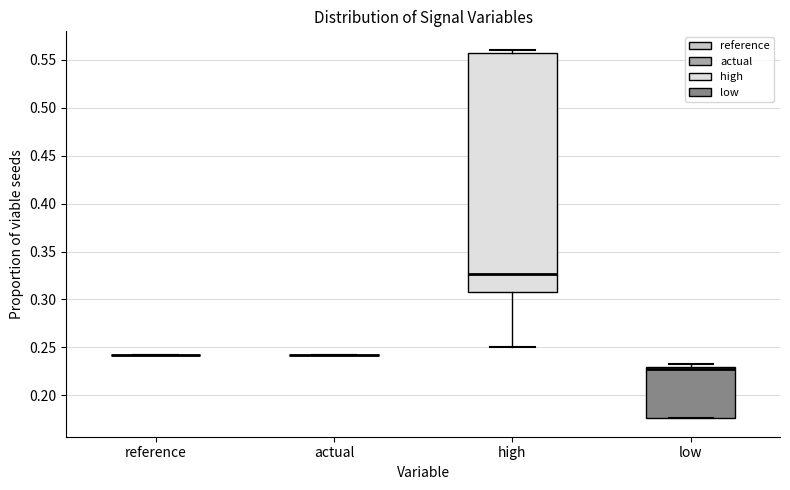

Reading left to right, read every box against the y-axis: the position of its median line, the range the box covers, and the ends of its whiskers. The values are not printed on the chart, so give them approximately, as read against the axis.

reference: box collapsed to a line at 0.240, whiskers 0.240 to 0.240
actual: box collapsed to a line at 0.240, whiskers 0.240 to 0.240
high: median 0.325, box 0.310 to 0.555, whiskers 0.250 to 0.560
low: median 0.230 (just below the box's upper edge), box 0.175 to 0.230, whiskers 0.175 to 0.235